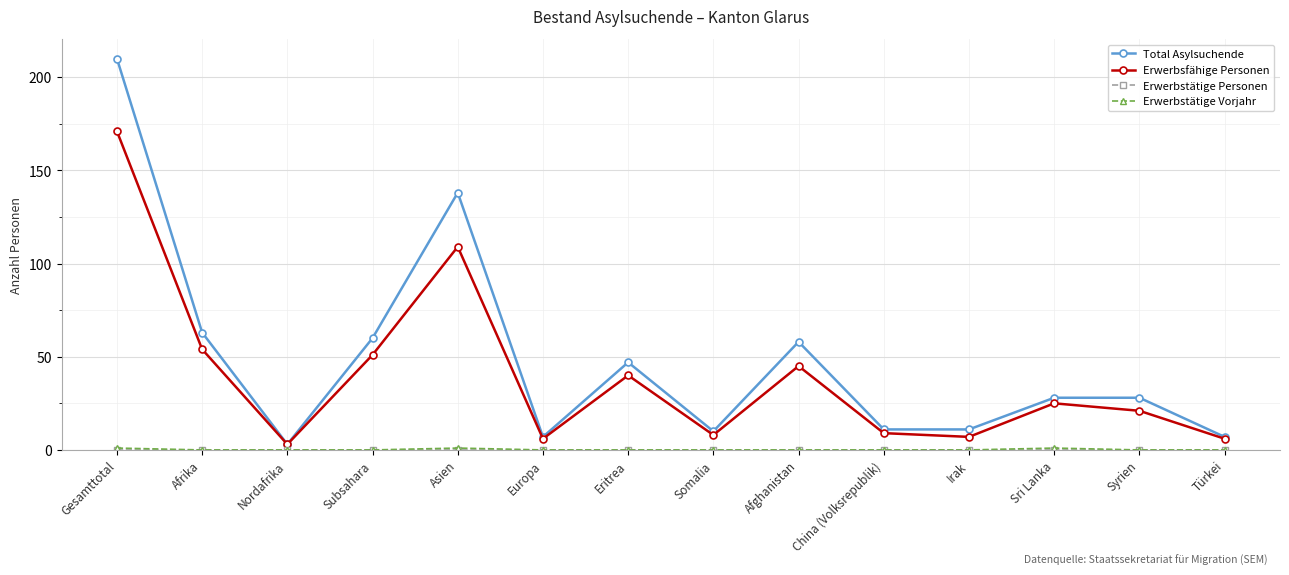

At which label is Total Asylsuchende closest to 106?

Asien